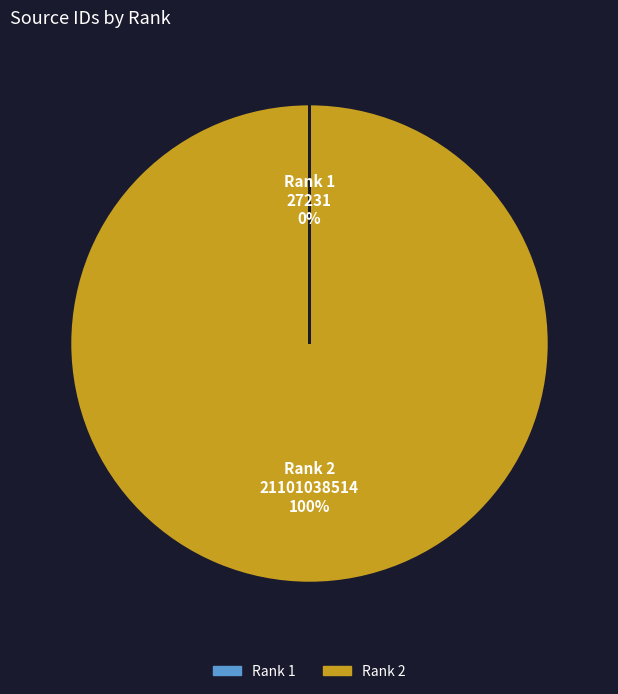

What is the largest slice in the pie chart?

Rank 2